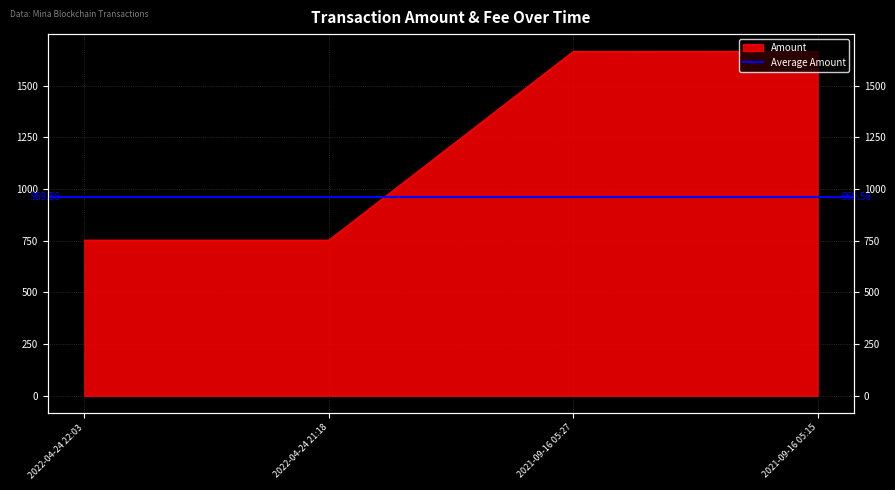

Read the value at 2022-04-24 22:03.

753.0